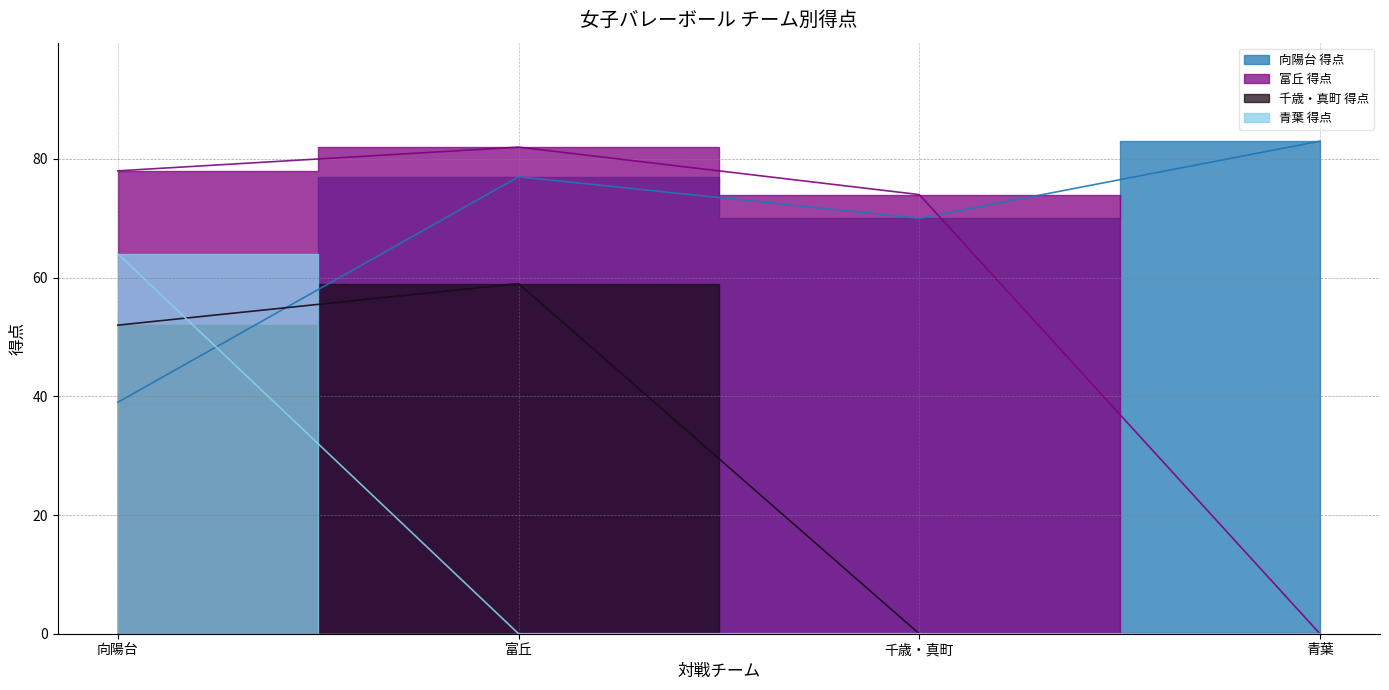

Reading right to left, transcribe all the data shown in this chart.

向陽台 得点: 青葉=83	千歳・真町=70	富丘=77	向陽台=39
富丘 得点: 青葉=0	千歳・真町=74	富丘=82	向陽台=78
千歳・真町 得点: 青葉=0	千歳・真町=0	富丘=59	向陽台=52
青葉 得点: 青葉=0	千歳・真町=0	富丘=0	向陽台=64